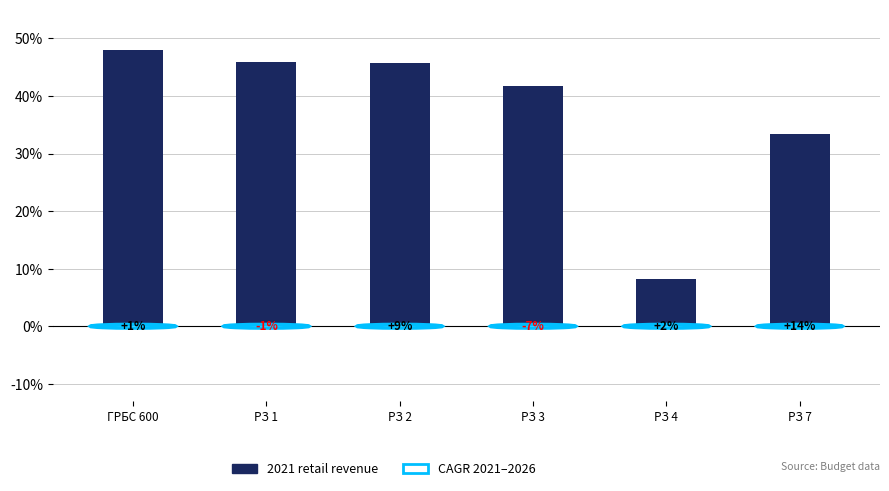

Rank the categories by value from lowest to highest.

РЗ 4, РЗ 7, РЗ 3, РЗ 2, РЗ 1, ГРБС 600